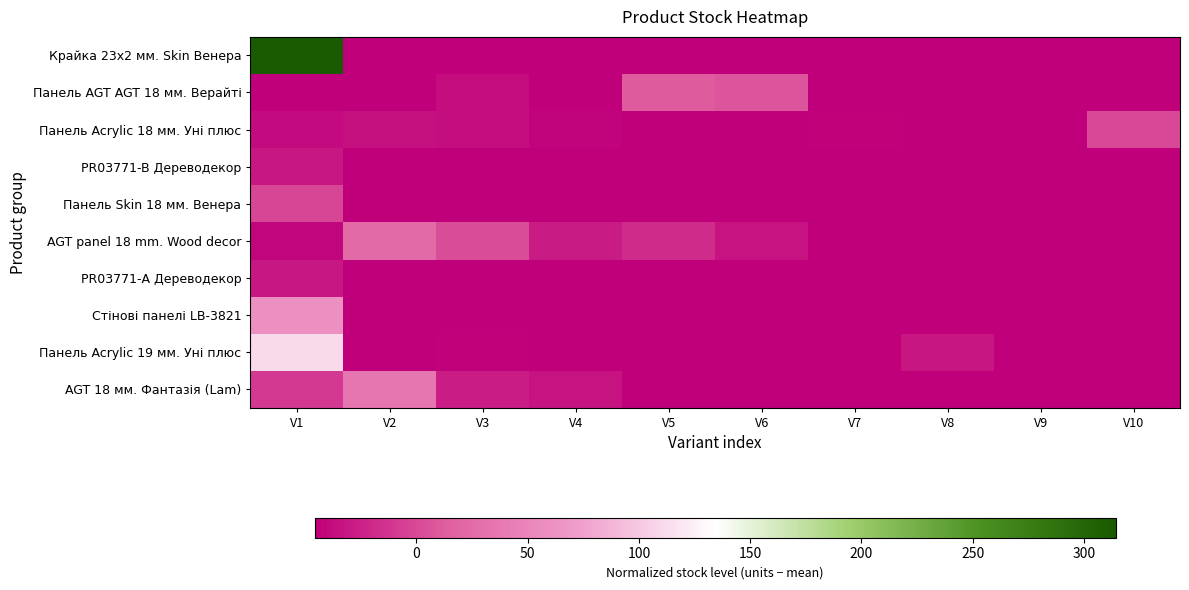

At which category is the sum across all series the highest?

V1